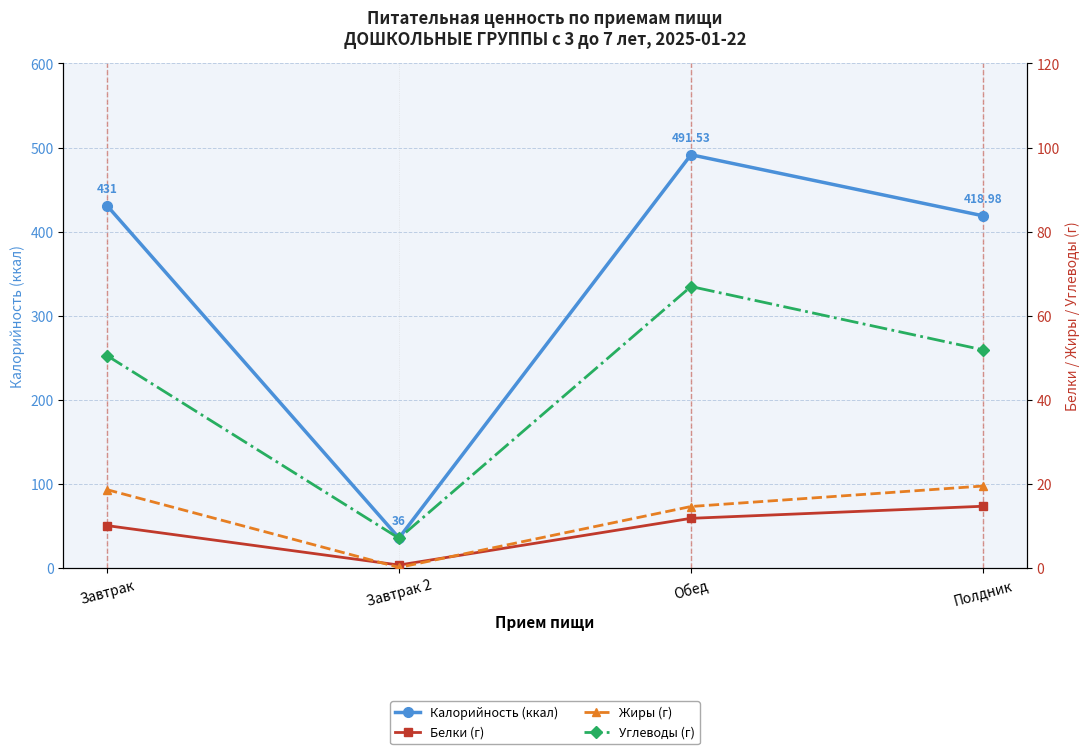

What is the label of the 1st point from the right?

Полдник